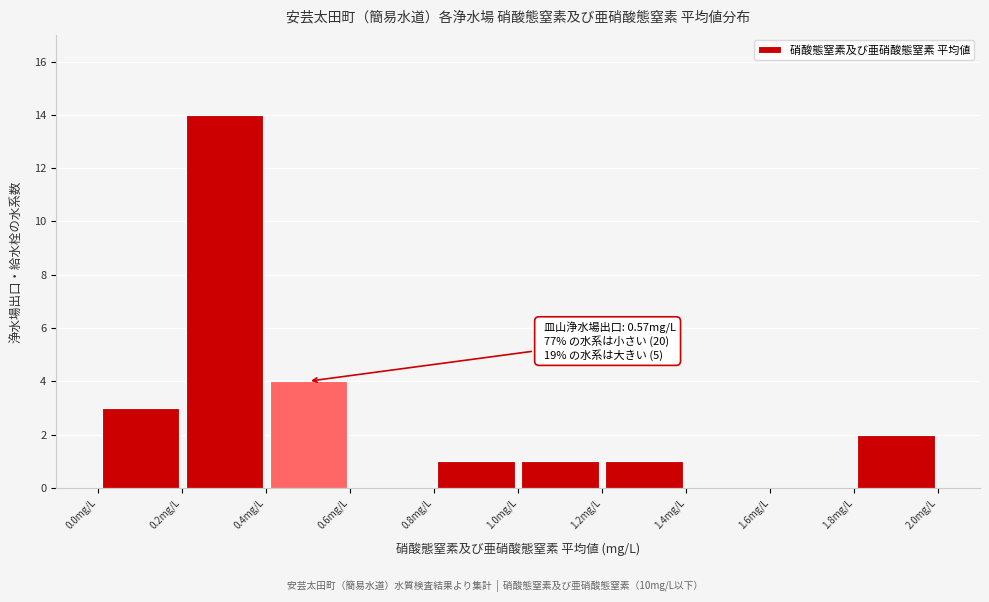

Which range on the x-axis has the tallest bar?

0.2 to 0.4